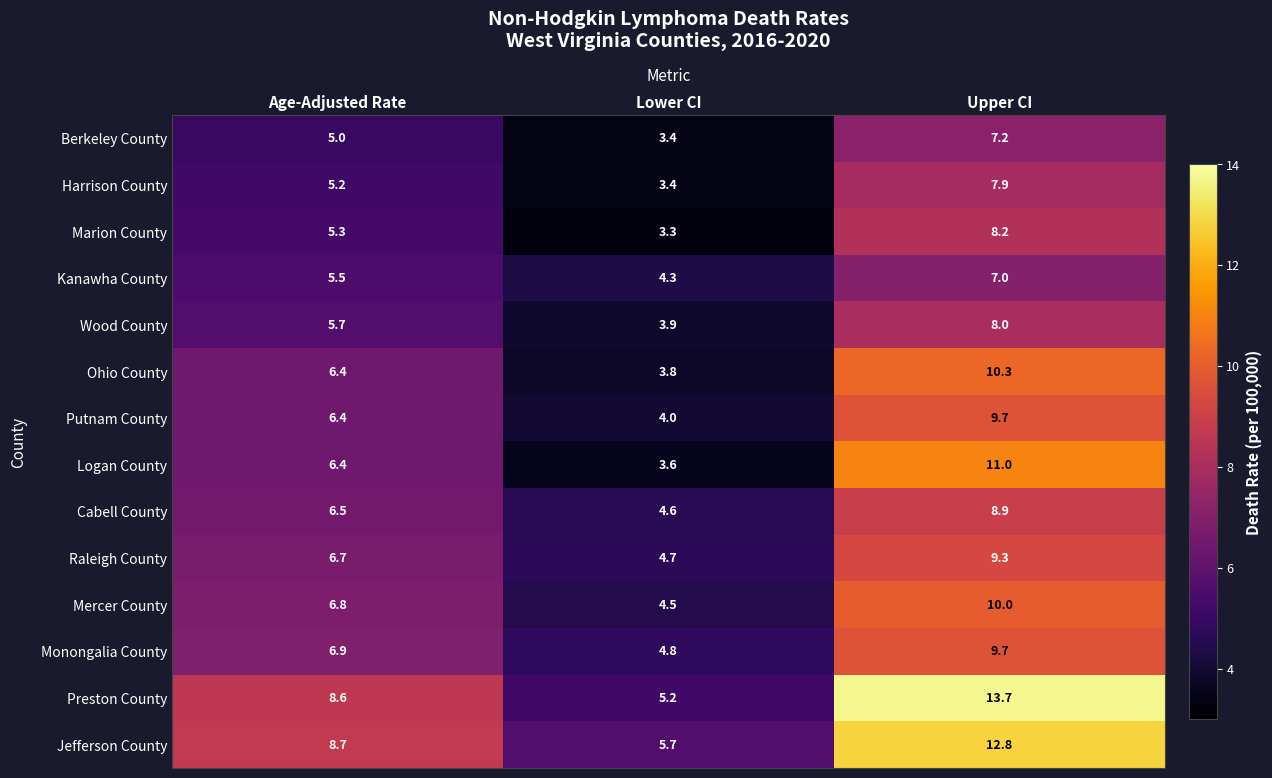

What is the maximum value shown in the chart?

13.7